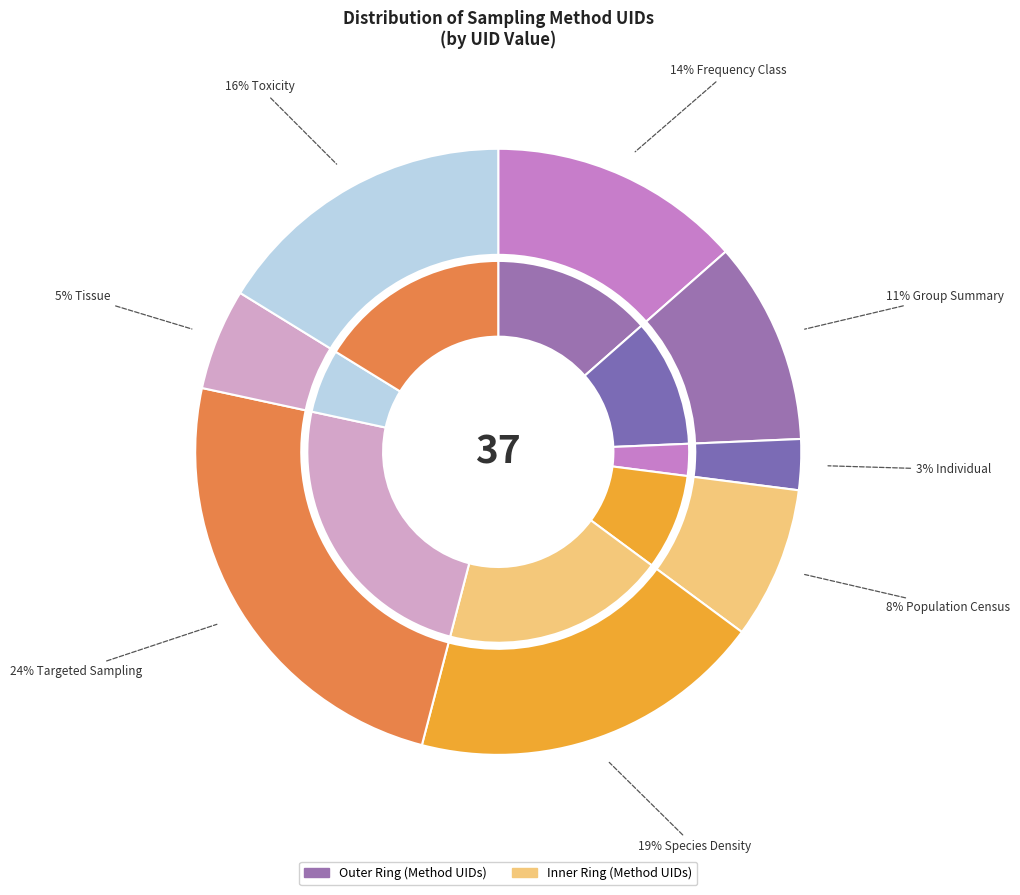

True or false: Species Density accounts for 29% of the total.

False